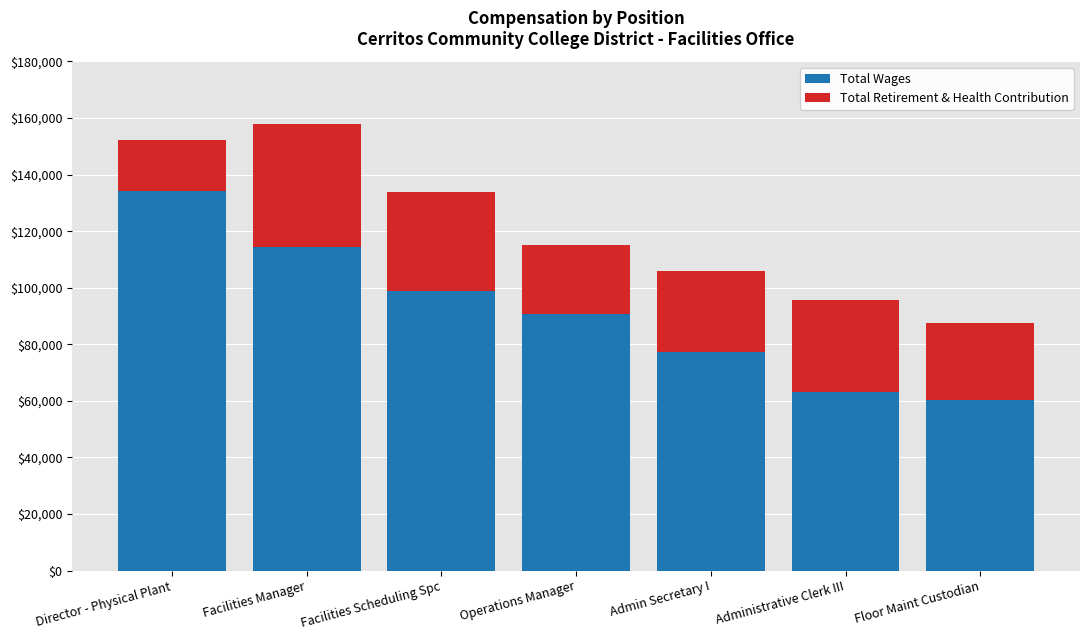

What is the average value of the Total Wages series?

91307